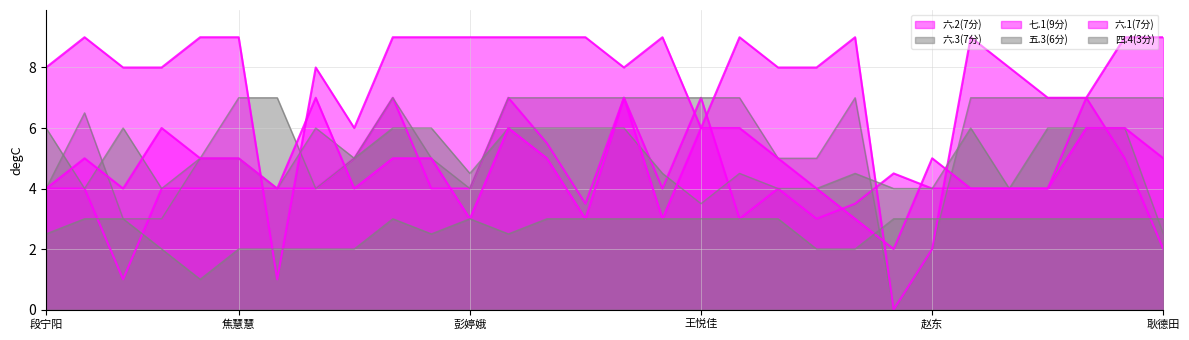

Does the chart have visible grid lines?

Yes